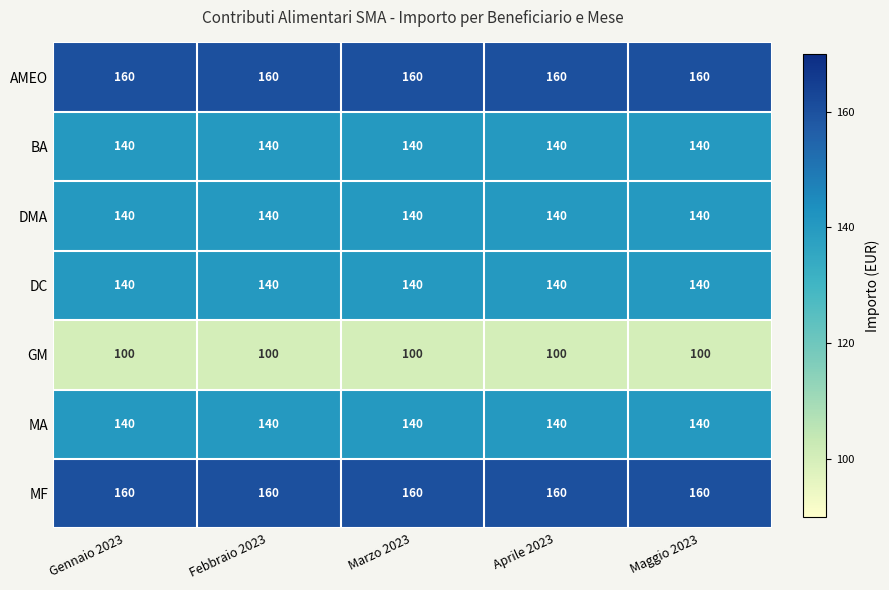

What is the smallest value displayed?

100